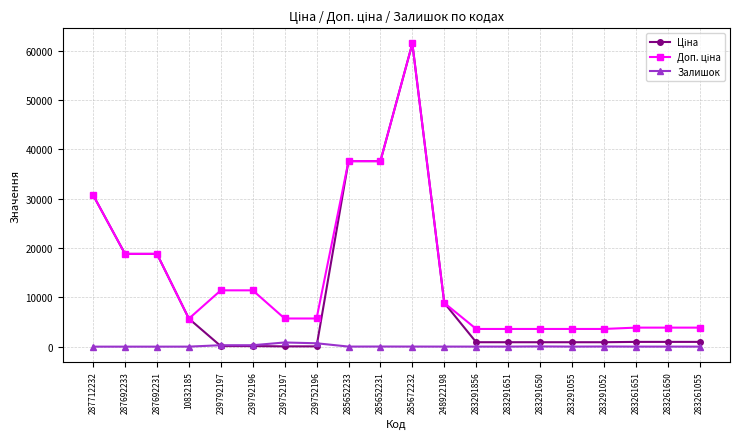

What is the difference between the highest and lowest values at 287692231?

18796.8